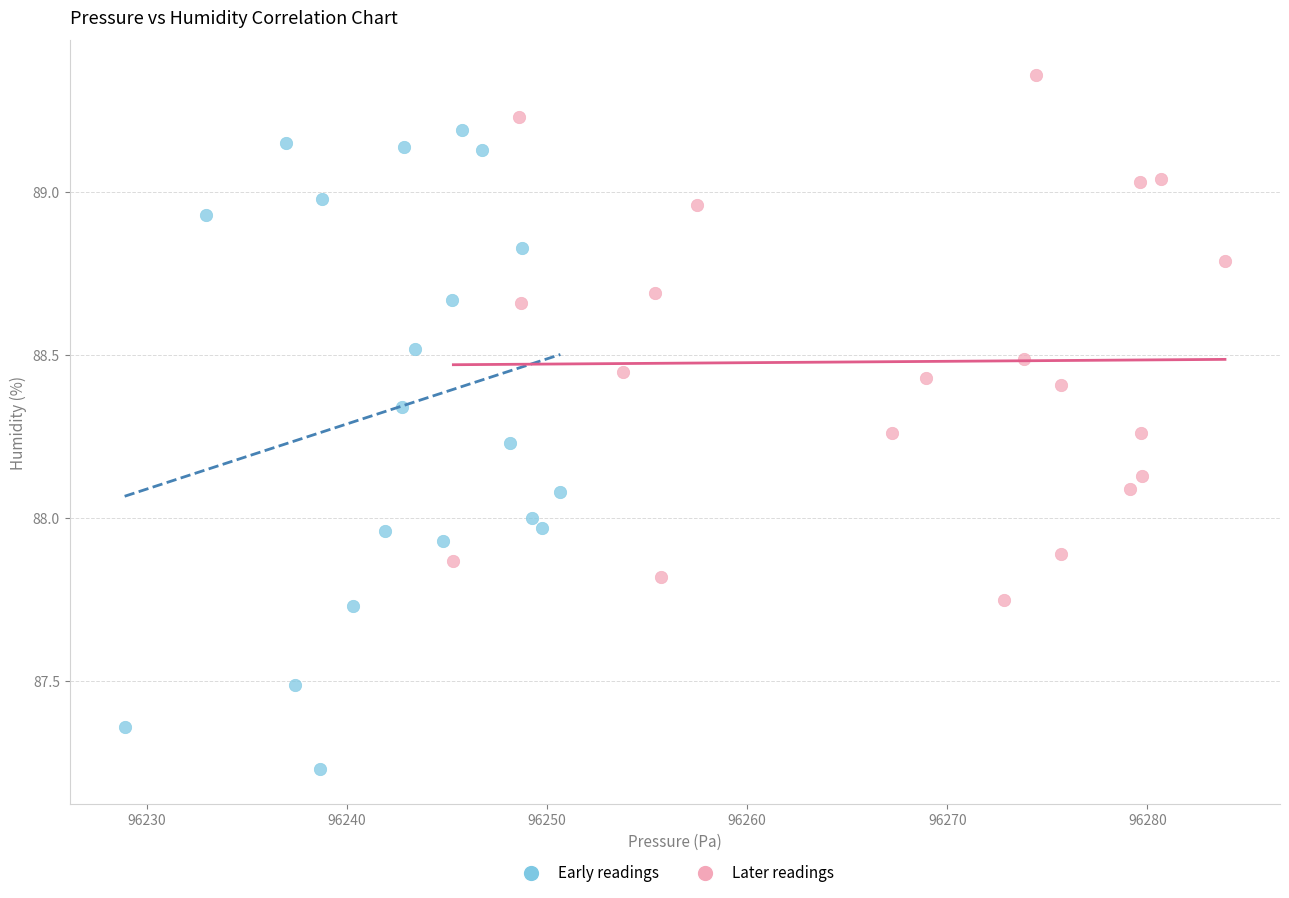

Which series contains the highest Y value?

Later readings